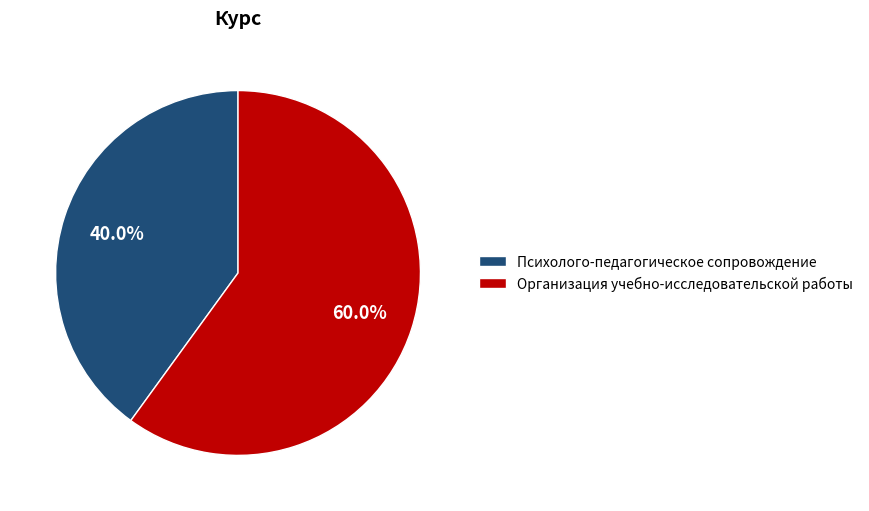

Approximately how many times larger is the value at Психолого-педагогическое сопровождение compared to Организация учебно-исследовательской работы?

0.7